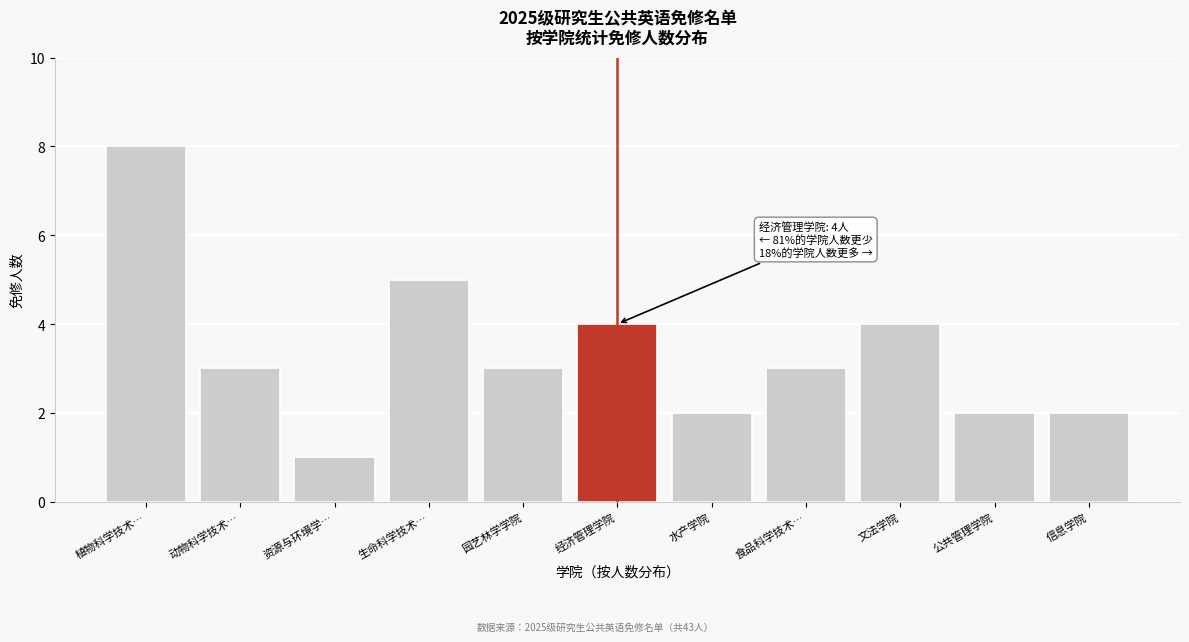

Reading right to left, what are all the values shown in this chart?

信息学院=2	公共管理学院=2	文法学院=4	食品科学技术…=3	水产学院=2	经济管理学院=4	园艺林学学院=3	生命科学技术…=5	资源与环境学…=1	动物科学技术…=3	植物科学技术…=8